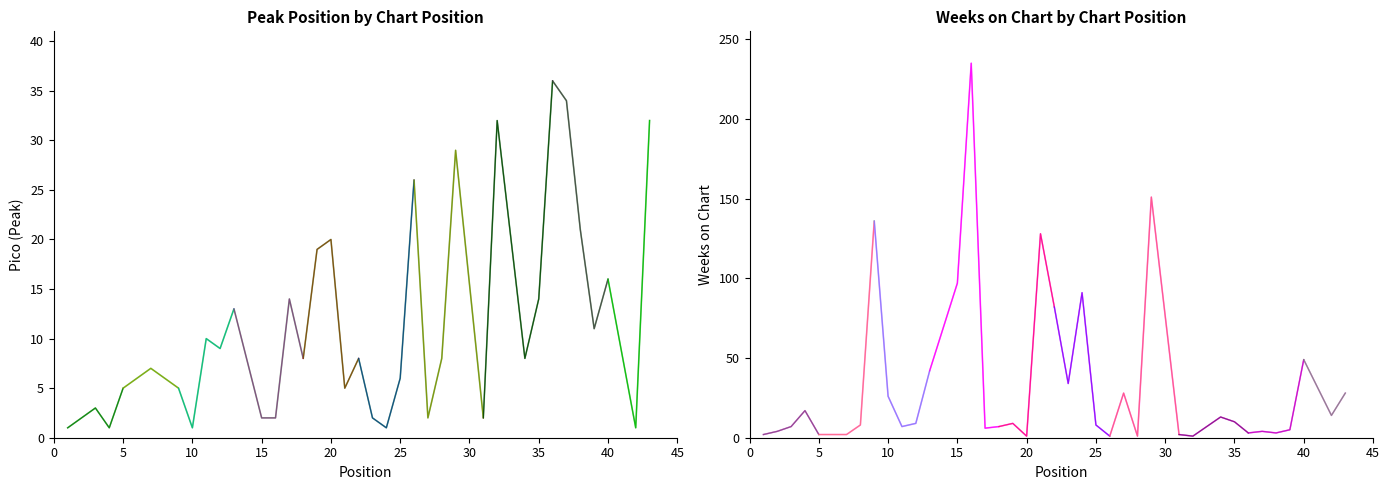

List the labels in order of Pico value, smallest first.

1, 4, 10, 24, 42, 2, 15, 16, 23, 27, 31, 3, 5, 9, 21, 6, 8, 25, 7, 18, 22, 28, 34, 12, 11, 39, 13, 17, 35, 40, 19, 20, 38, 26, 29, 32, 43, 37, 36